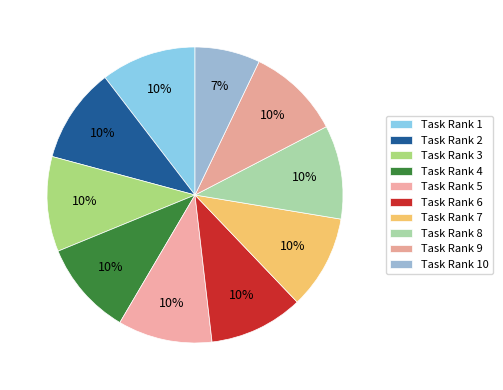

How many slices are in this pie chart?

10